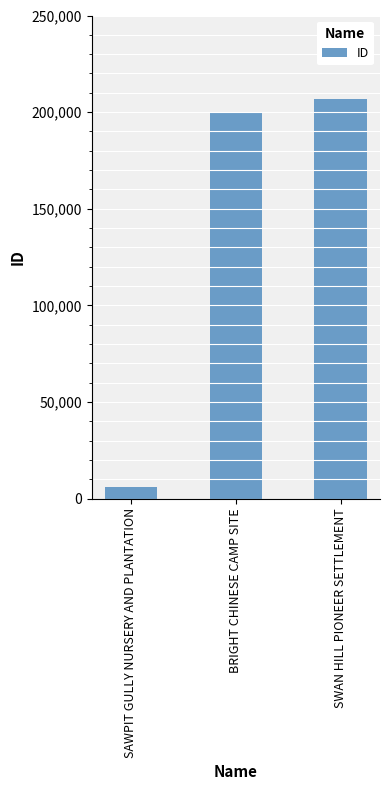

Between SAWPIT GULLY NURSERY AND PLANTATION and BRIGHT CHINESE CAMP SITE, which is larger?

BRIGHT CHINESE CAMP SITE